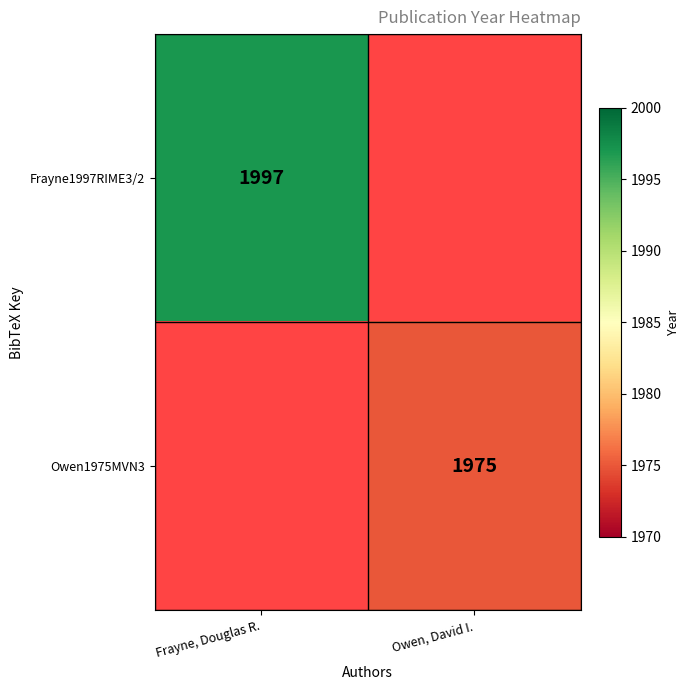

The value of Frayne1997RIME3/2 at Frayne, Douglas R. is 1997. True or false?

True